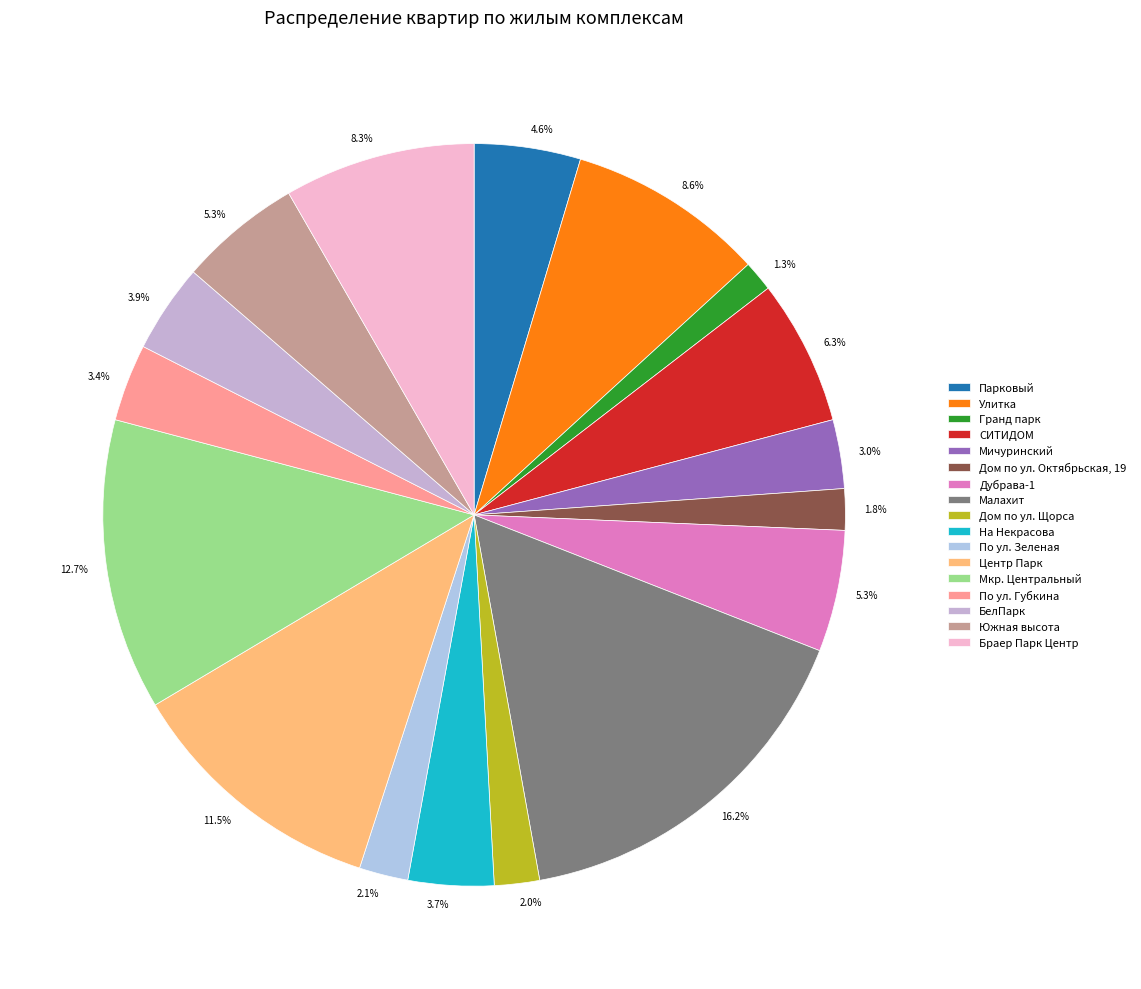

What is the largest slice in the pie chart?

Малахит